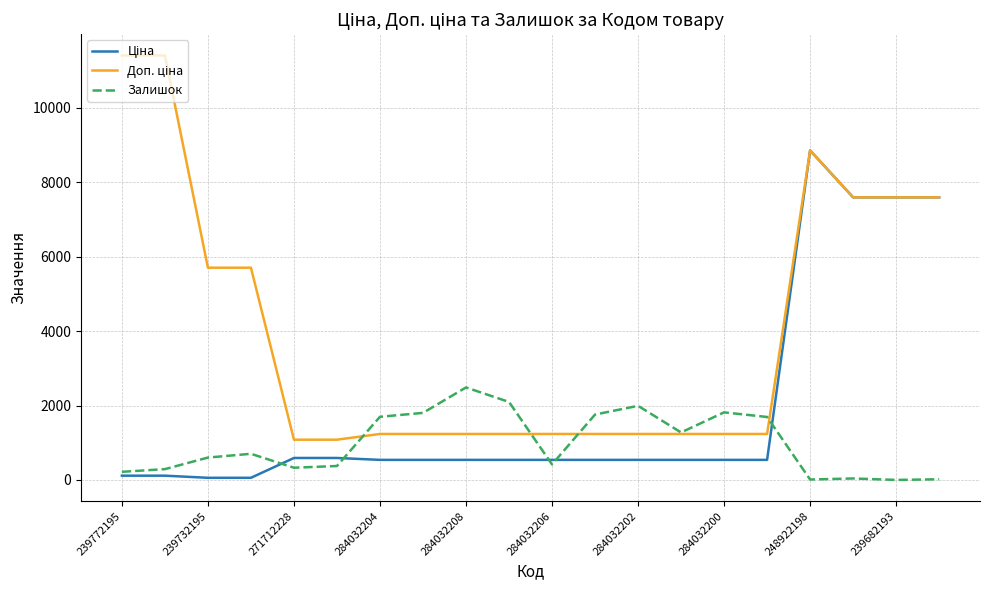

Which category has the highest value in the Залишок series?

284032208